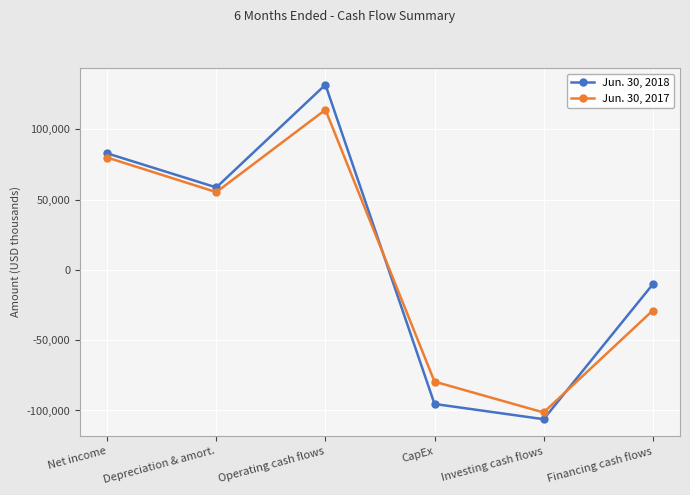

In Jun. 30, 2017, how many points are lower than both neighbors (excluding endpoints)?

2